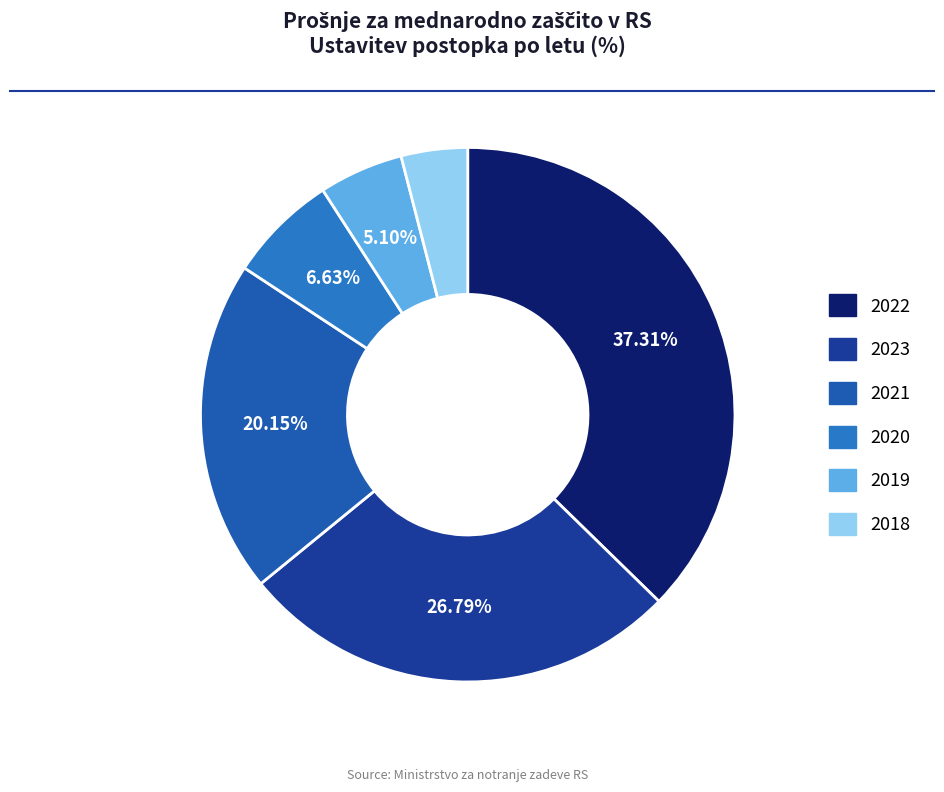

How many segments does this pie chart have?

6